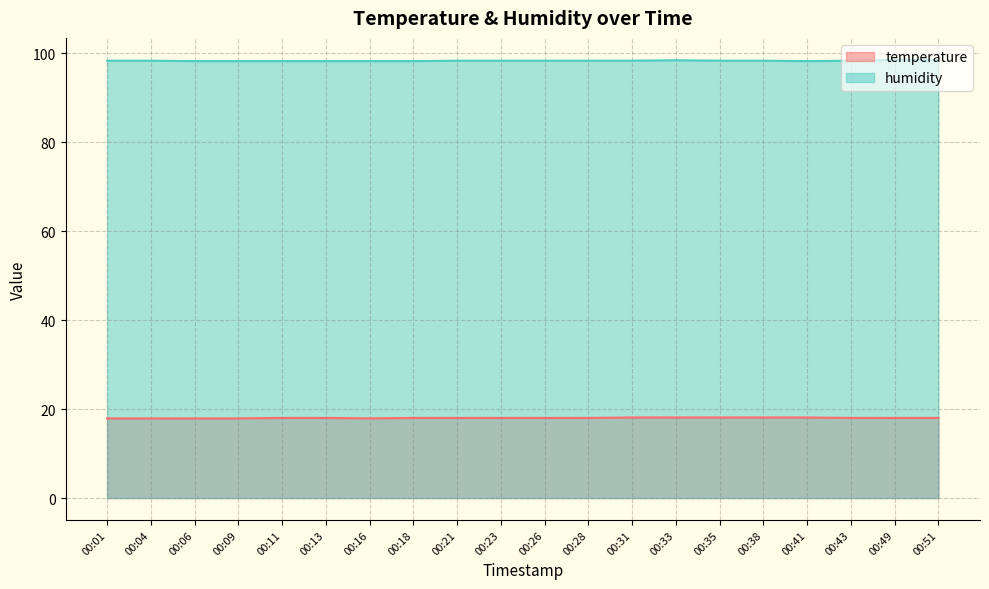

True or false: humidity has more than 2 points higher than both neighbors.

False